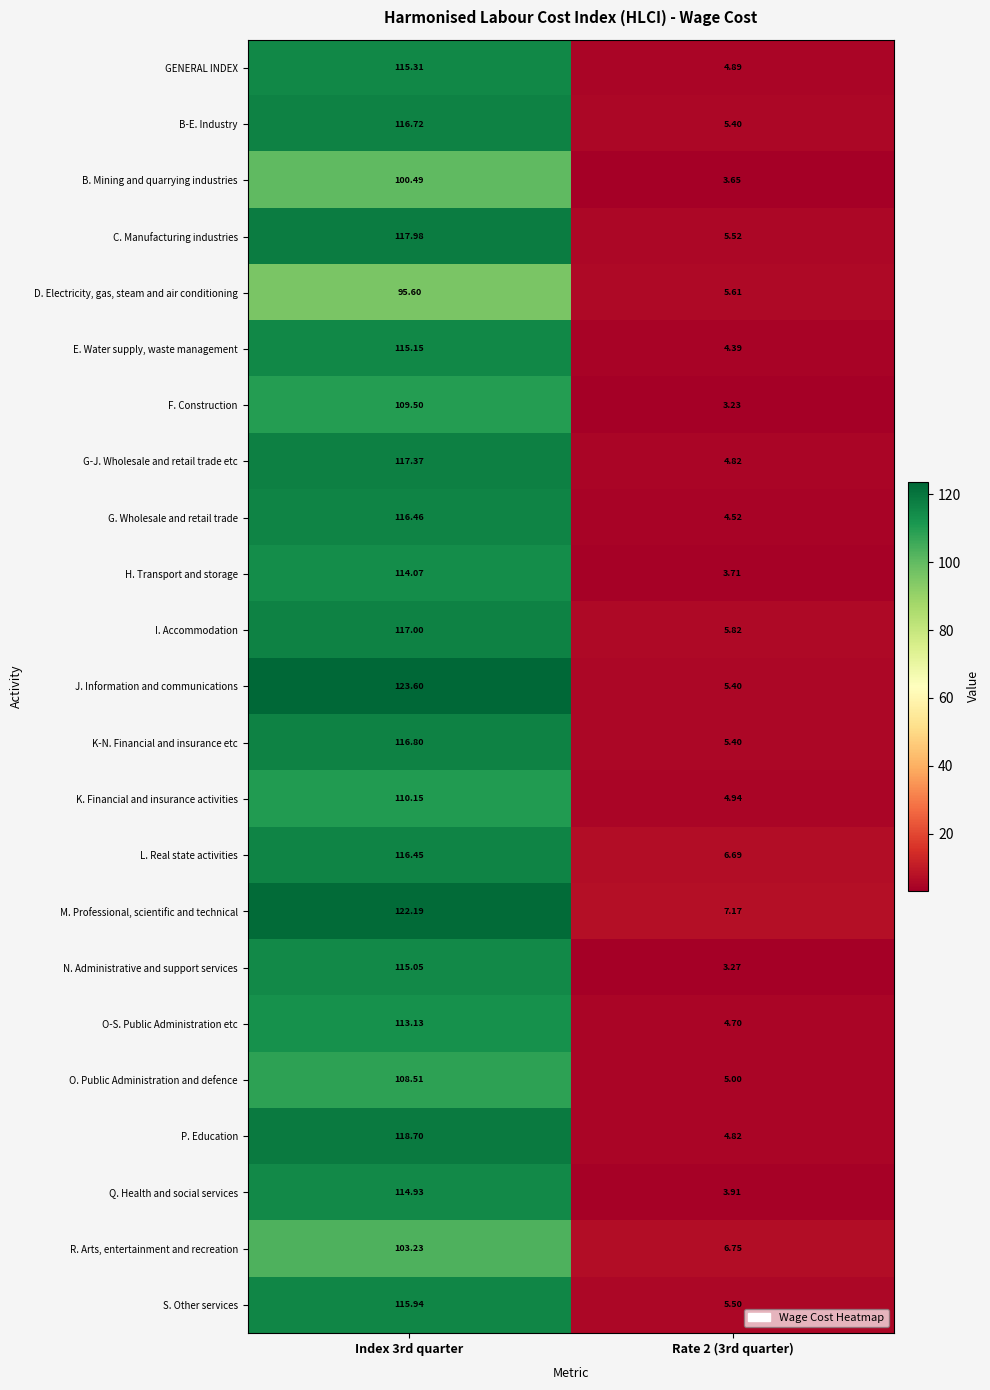

What is the spread (max minus min) of values at Index 3rd quarter?

28.0